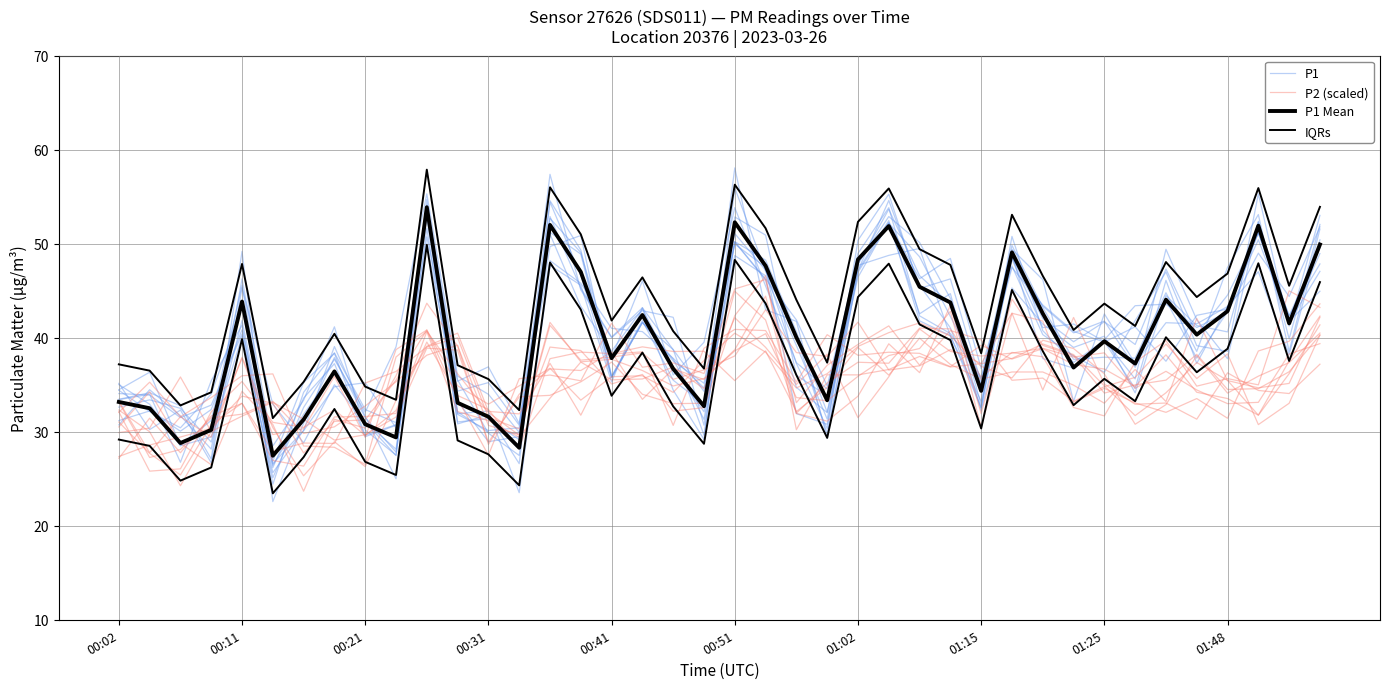

Reading left to right, extract all data points from this chart.

P1: 34.4	32.2	30.4	34.0	43.3	26.9	35.2	38.3	29.6	30.8	52.7	31.9	32.2	23.5	47.7	45.6	35.3	43.2	34.4	29.2	55.9	47.1	40.2	29.8	47.0	52.2	42.5	44.7	32.8	48.4	41.1	41.5	39.6	34.6	46.1	37.3	43.4	47.0	38.2	50.4
P2 (scaled): 27.4	28.6	29.4	30.4	33.8	33.0	27.7	31.1	31.3	35.5	40.8	33.5	27.5	35.6	36.0	35.4	41.6	36.9	37.3	36.2	45.2	46.2	33.1	37.1	39.3	41.3	37.1	40.8	39.8	35.5	35.7	33.2	34.8	35.8	39.3	35.7	38.3	30.8	33.0	40.3
P1 Mean: 33.2	32.5	28.8	30.2	43.9	27.4	31.3	36.4	30.8	29.4	53.9	33.1	31.6	28.3	52.0	47.0	37.8	42.4	36.7	32.7	52.3	47.6	40.0	33.4	48.3	51.9	45.4	43.8	34.4	49.1	42.6	36.8	39.6	37.2	44.0	40.3	42.8	51.9	41.5	49.9
IQRs: 37.2	36.5	32.8	34.2	47.9	31.4	35.3	40.4	34.8	33.4	57.9	37.1	35.6	32.3	56.0	51.0	41.8	46.4	40.7	36.7	56.3	51.6	44.0	37.4	52.3	55.9	49.4	47.8	38.4	53.1	46.6	40.8	43.6	41.2	48.0	44.3	46.8	55.9	45.5	53.9